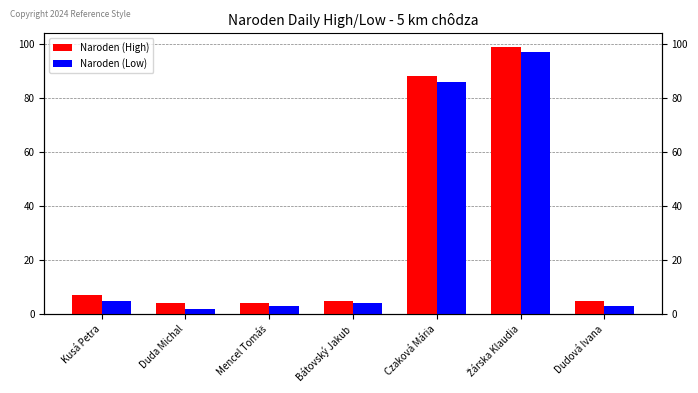

Is it true that Naroden (High) equals 3 at Kusá Petra?

False